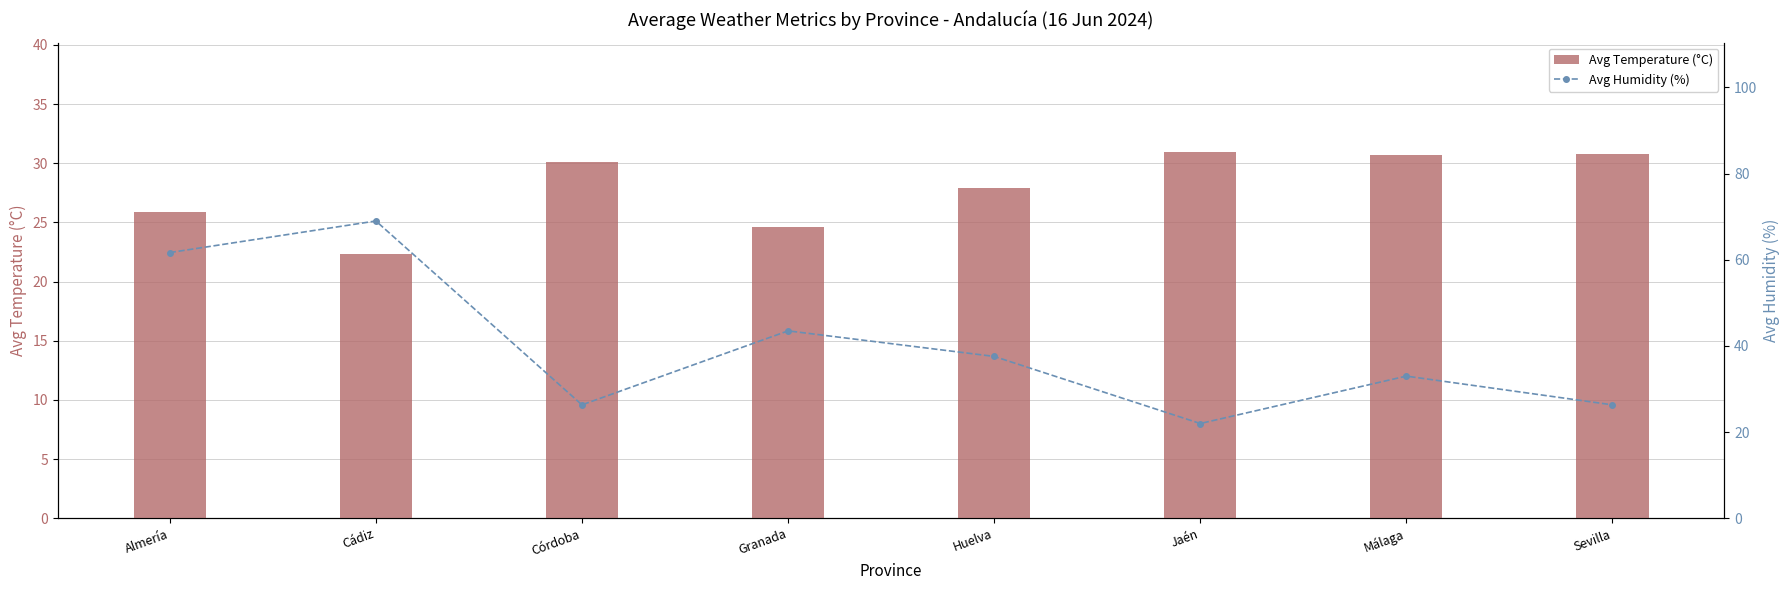

What is the average value of the Avg Humidity (%) series?

39.9